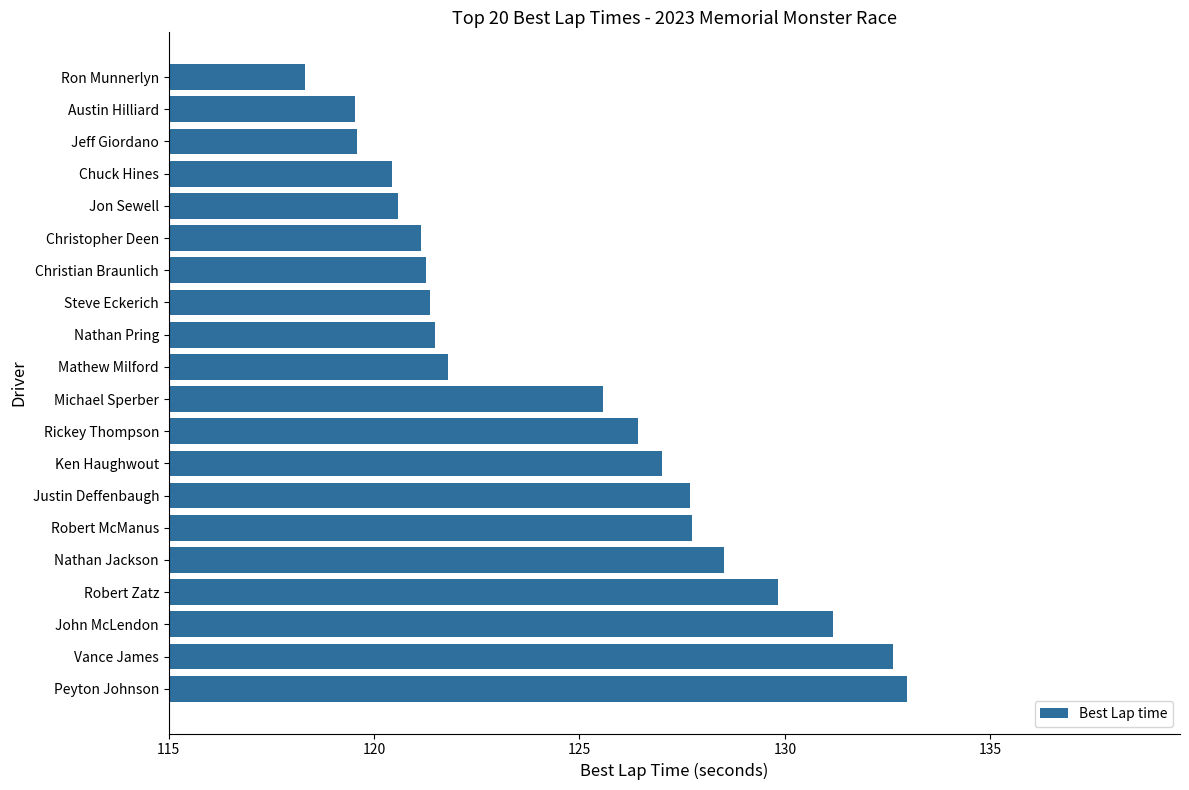

What is the change in value from John McLendon to Christopher Deen?

-10.0